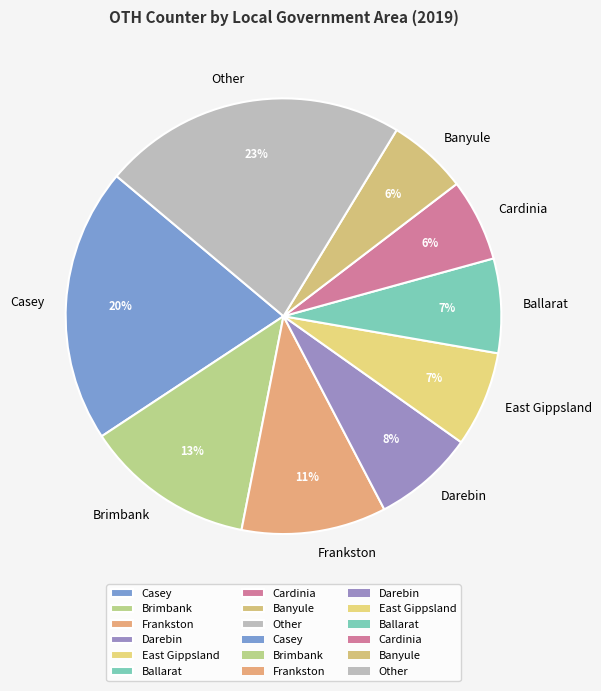

To the nearest percent, what portion does Brimbank represent?

13%